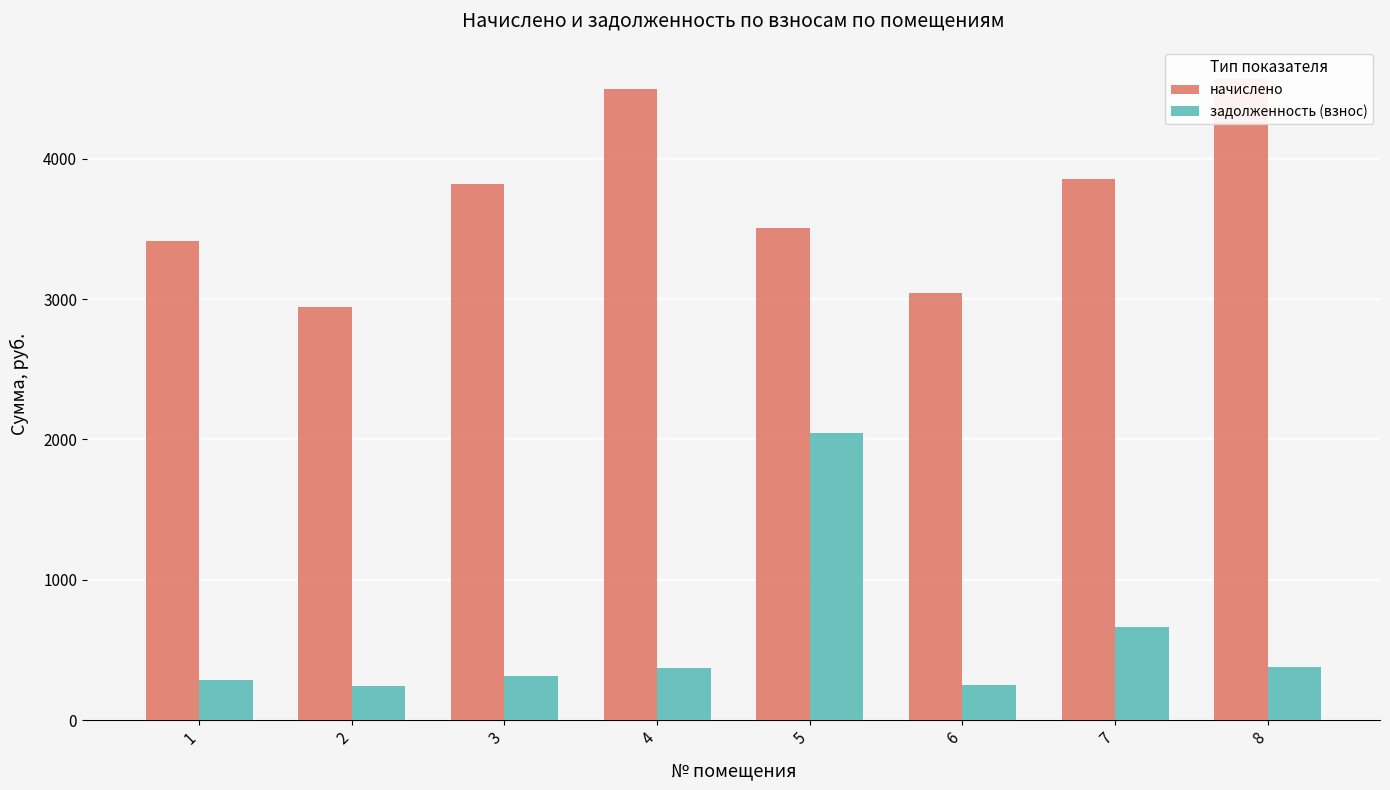

How many categories are shown in the chart?

8